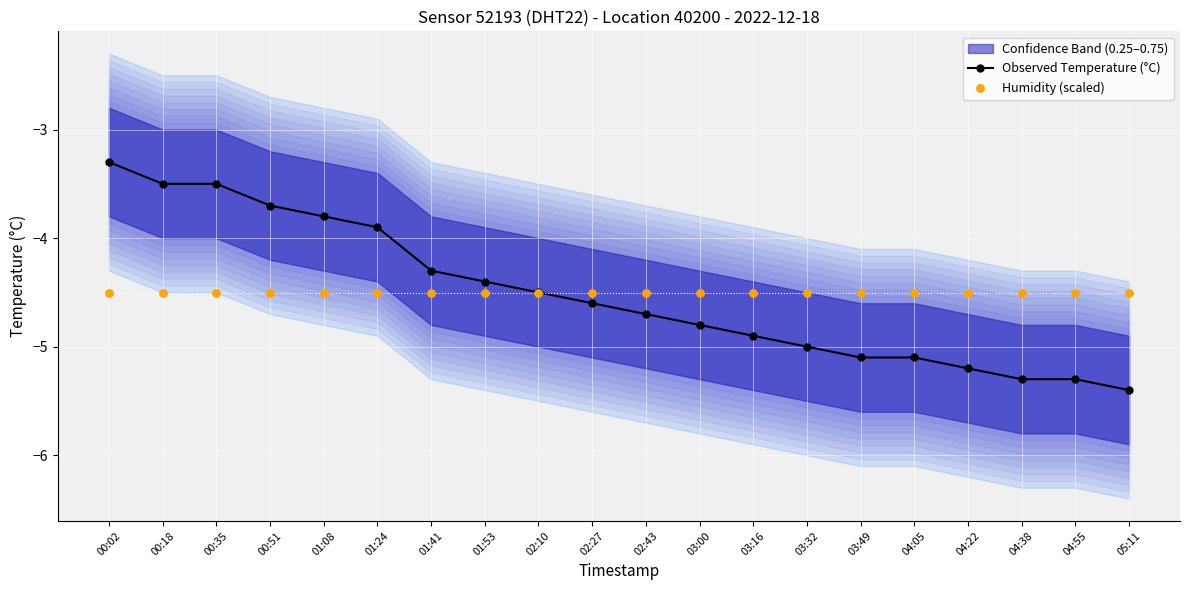

At which category is the sum across all series the highest?

00:02